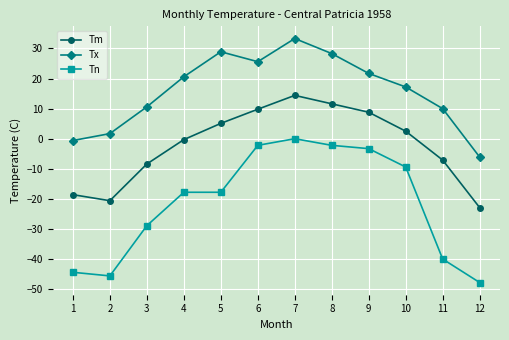

True or false: Tx has a value of 33.3 at 7.

True